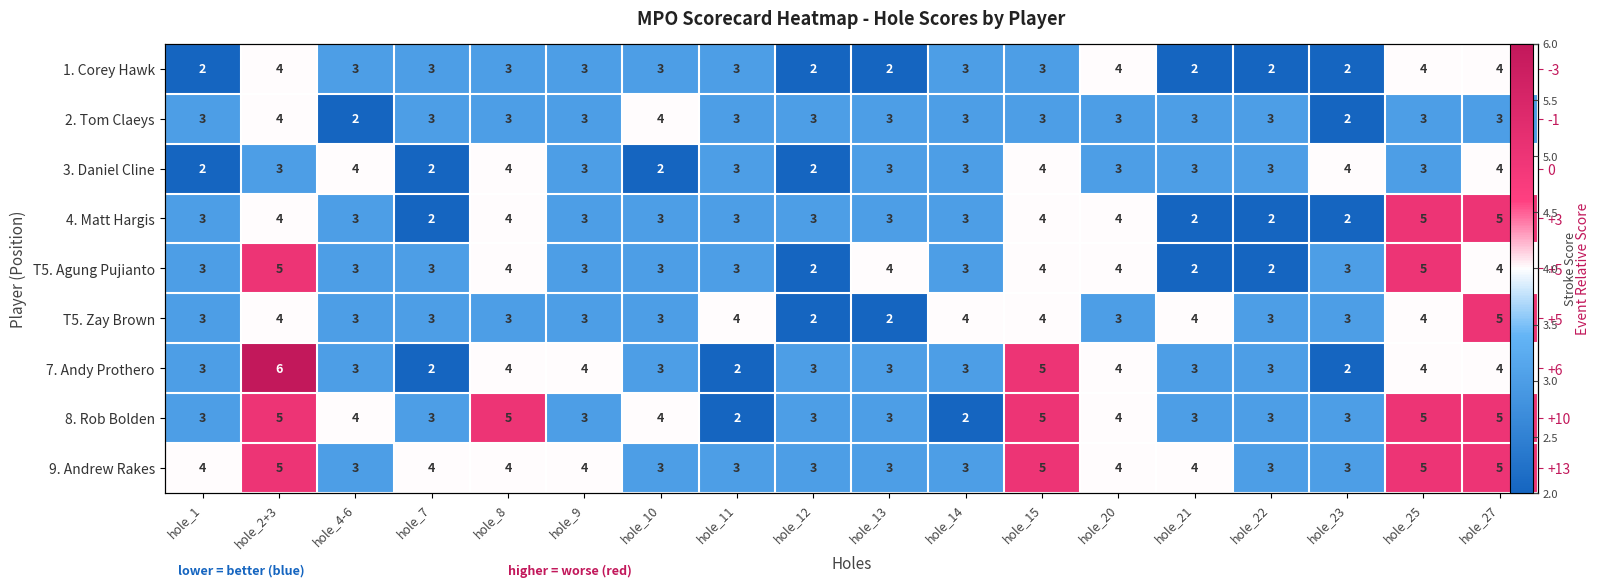

Count the 3. Daniel Cline values in the range 3 to 4.

14